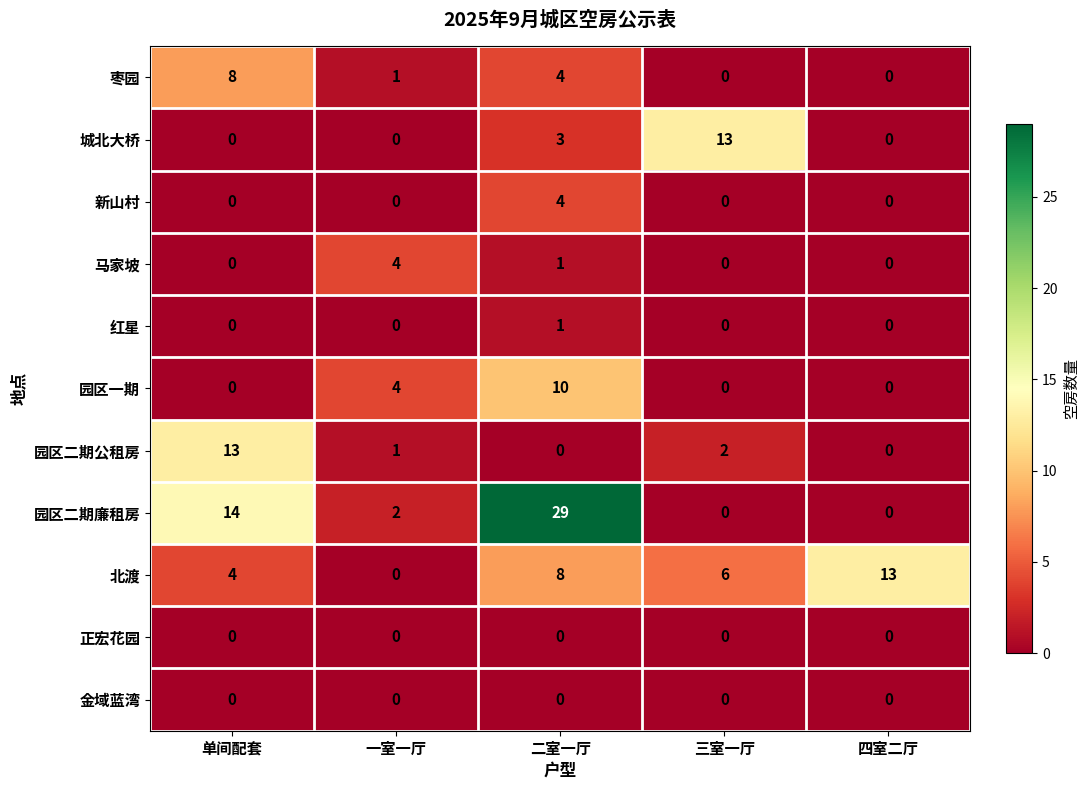

The value of 马家坡 at 二室一厅 is 2. True or false?

False